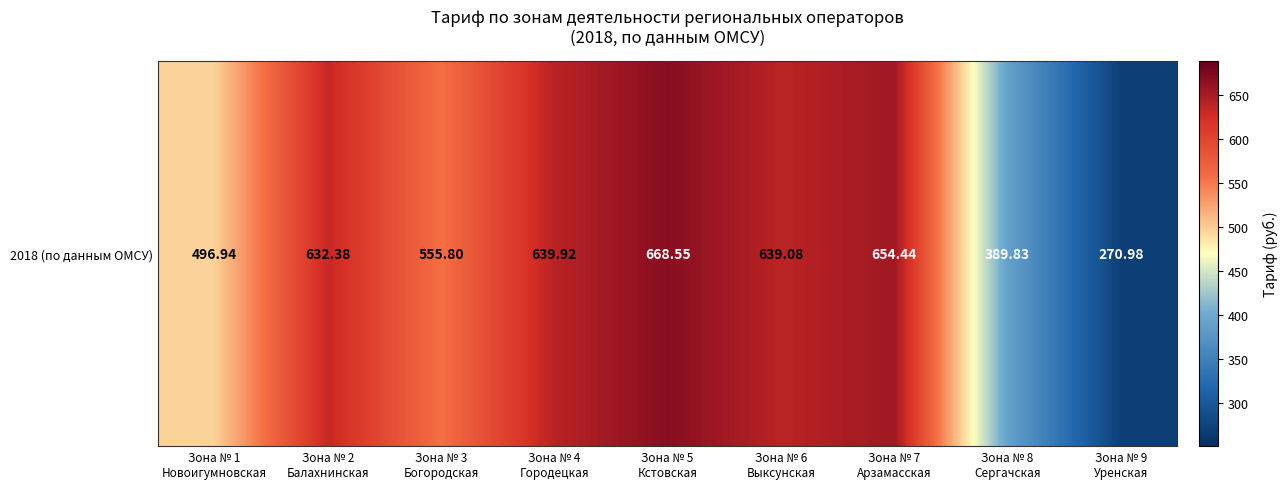

Between Зона № 7
Арзамасская and Зона № 8
Сергачская, which is larger?

Зона № 7
Арзамасская